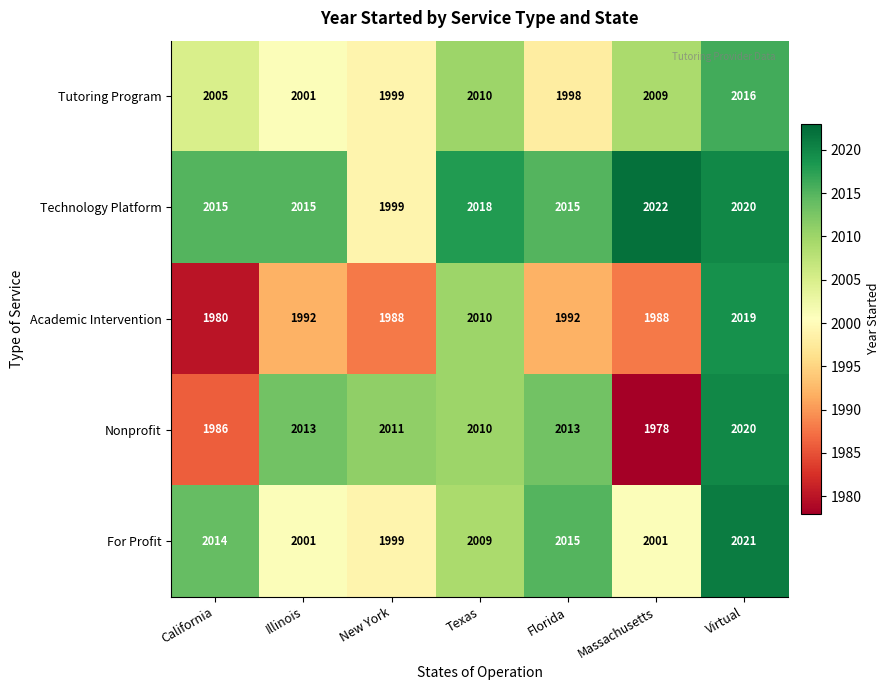

At which label does For Profit reach its peak?

Virtual